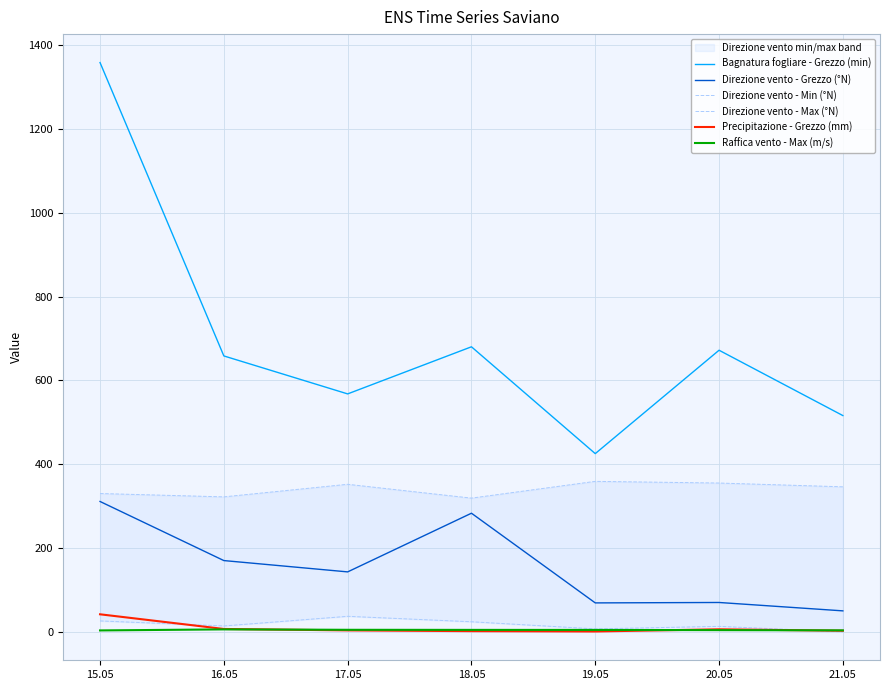

Read the Direzione vento - Max (°N) value at 21.05.

346.0